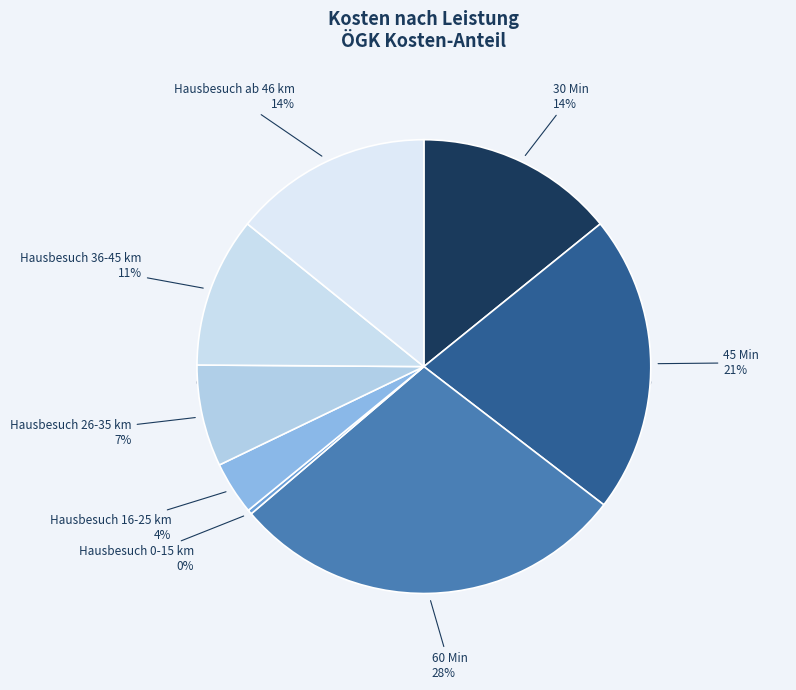

Is it true that 30 Min is 14% of the pie?

True